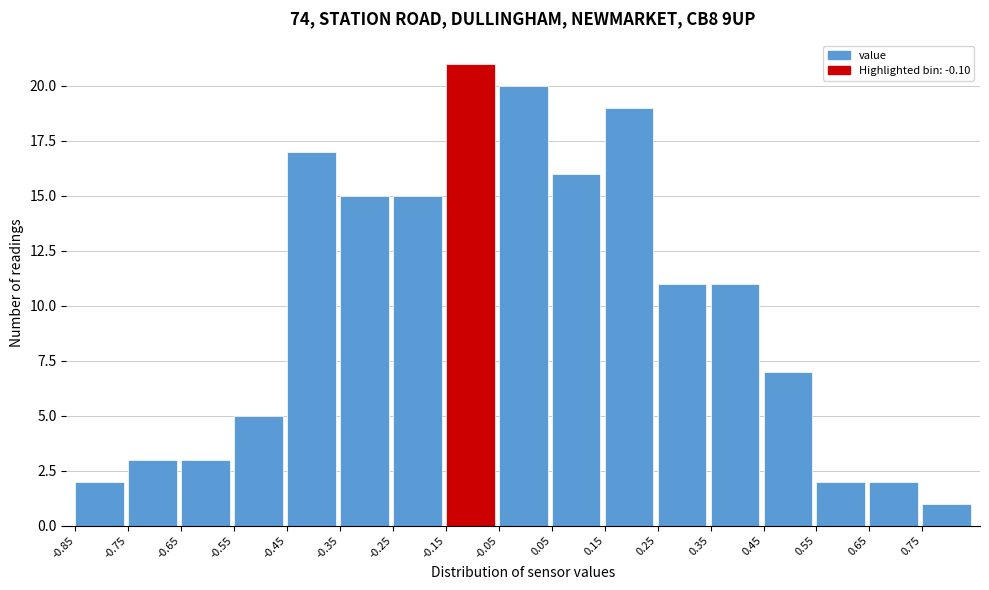

Reading left to right, transcribe this chart: for each bar, give the range it covers on the x-axis and its height. The values are not printed on the chart, so give them approximately, as read against the axis.

-0.85 to -0.75: 2
-0.75 to -0.65: 3
-0.65 to -0.55: 3
-0.55 to -0.45: 5
-0.45 to -0.35: 17
-0.35 to -0.25: 15
-0.25 to -0.15: 15
-0.15 to -0.05: 21
-0.05 to 0.05: 20
0.05 to 0.15: 16
0.15 to 0.25: 19
0.25 to 0.35: 11
0.35 to 0.45: 11
0.45 to 0.55: 7
0.55 to 0.65: 2
0.65 to 0.75: 2
0.75 to 0.85: 1